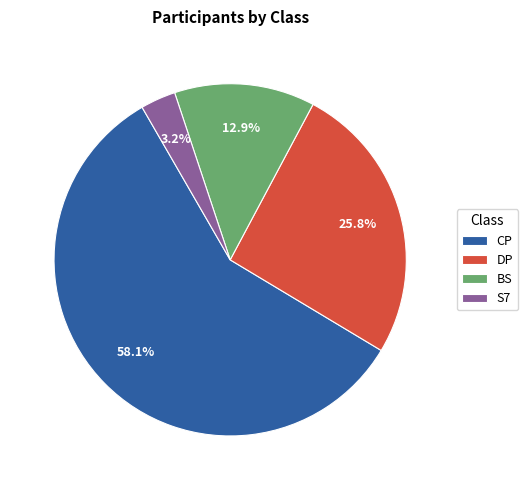

Combined, do S7 and CP account for over 50%?

Yes